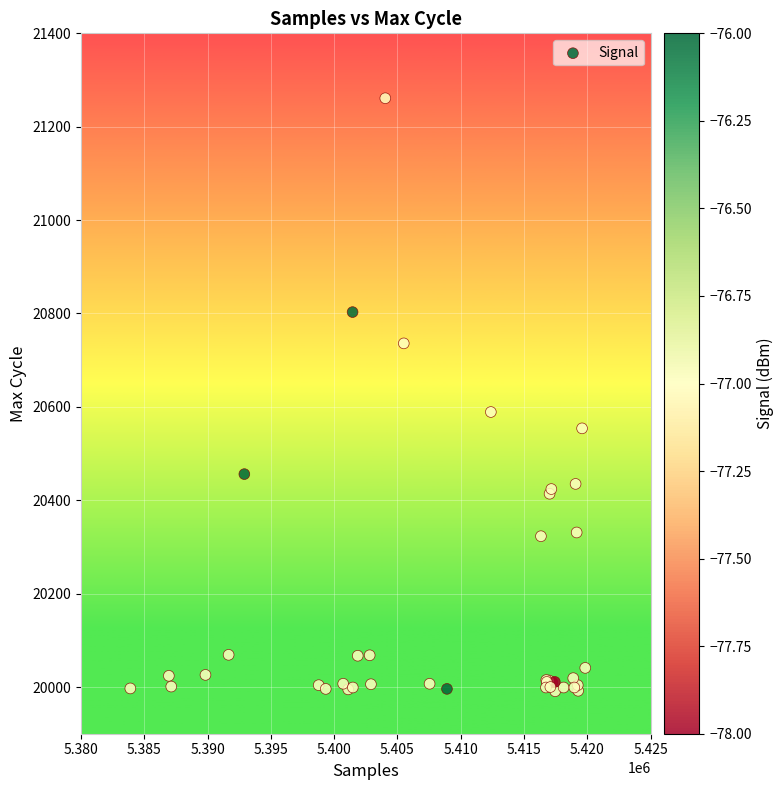

What Y value in the scatter plot is closest to 20626?

20589